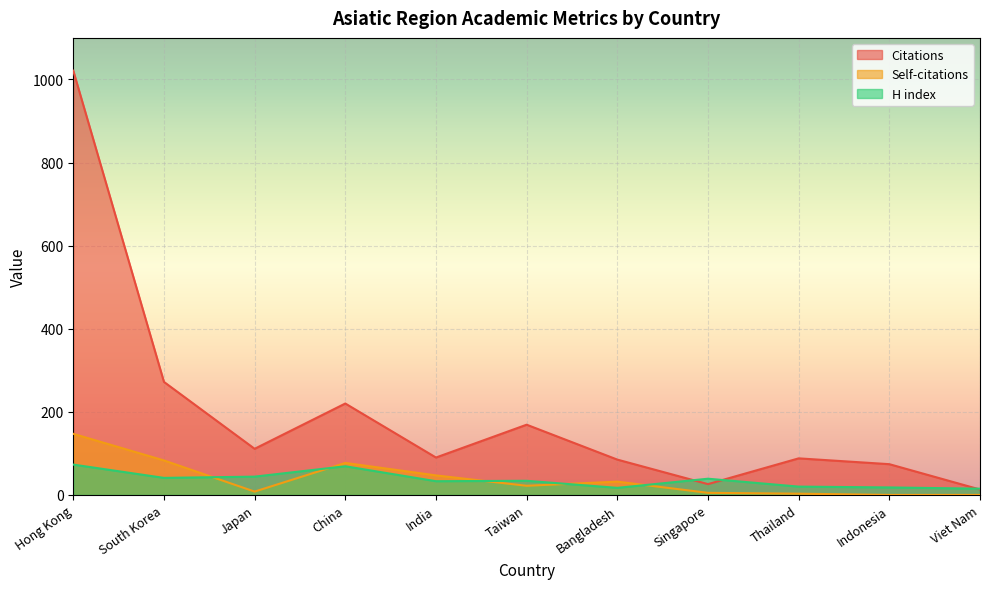

Where does the H index series first go above 34?

Hong Kong